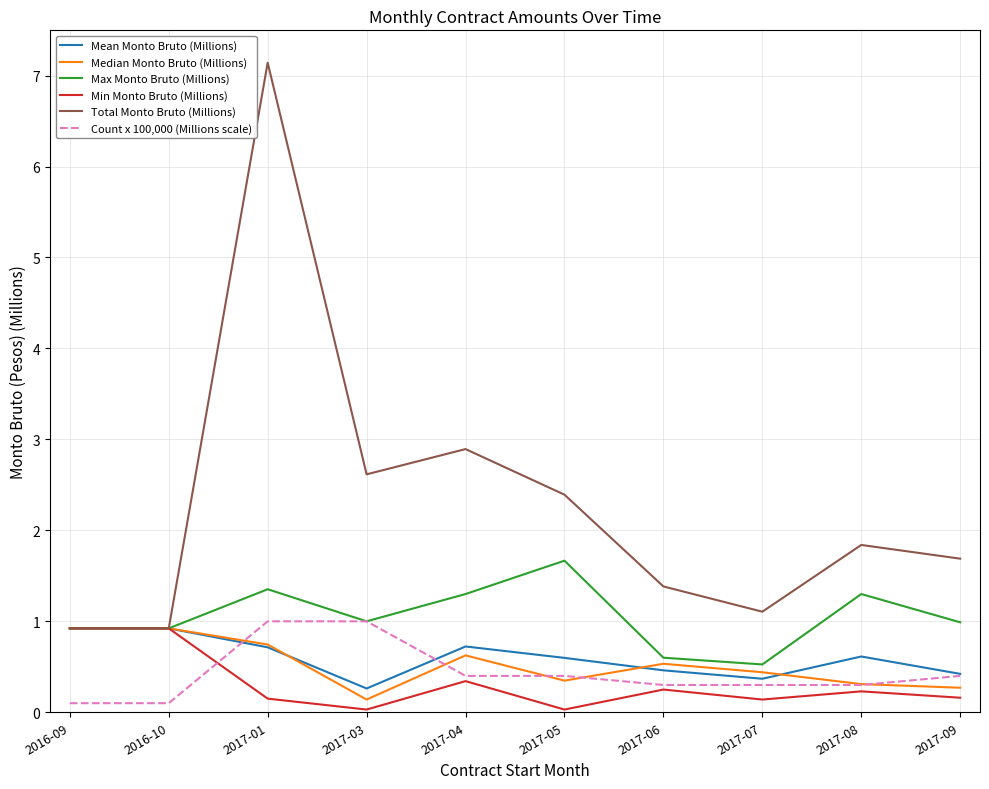

True or false: Max Monto Bruto (Millions) has a value of 0.9 at 2017-05.

False